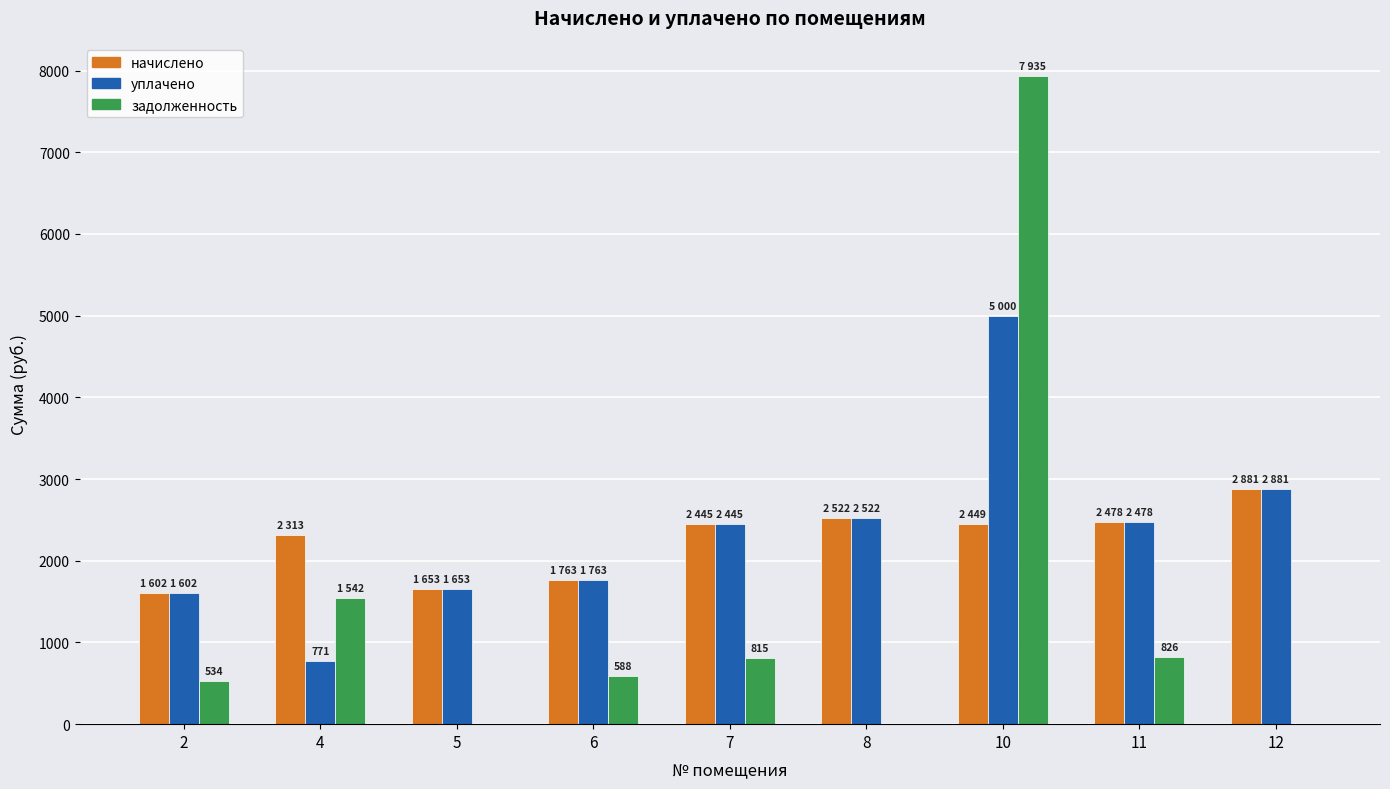

Which series changed the most between 4 and 7?

уплачено